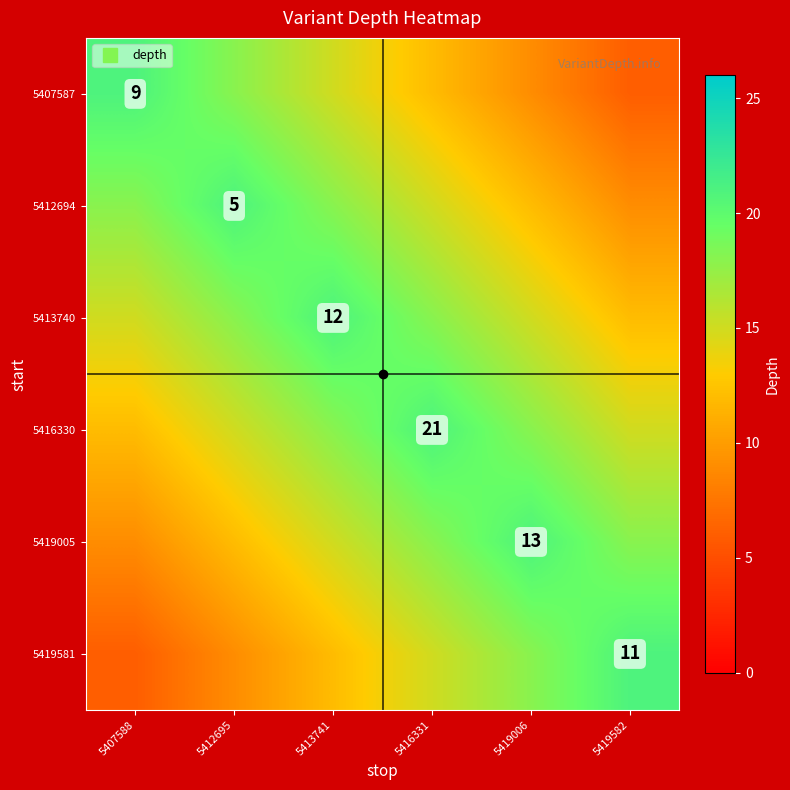

The 5413740 series shows 15 at 5407588. True or false?

True